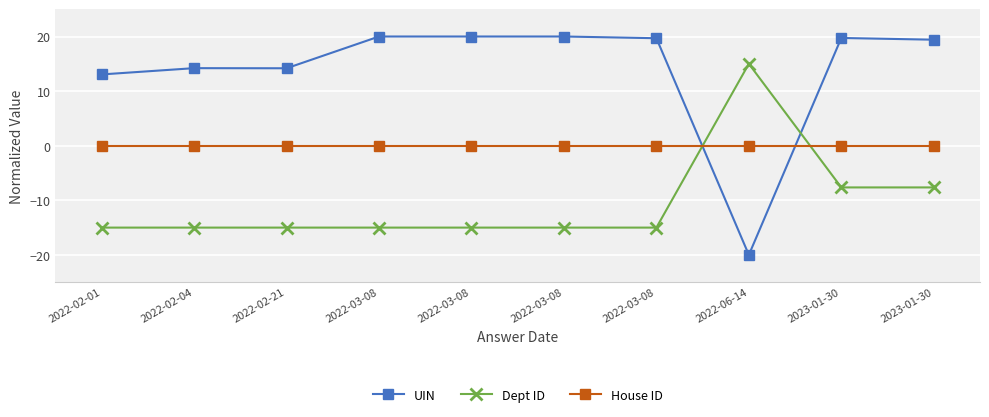

What value does the Dept ID series have at 2022-03-08?

-15.0